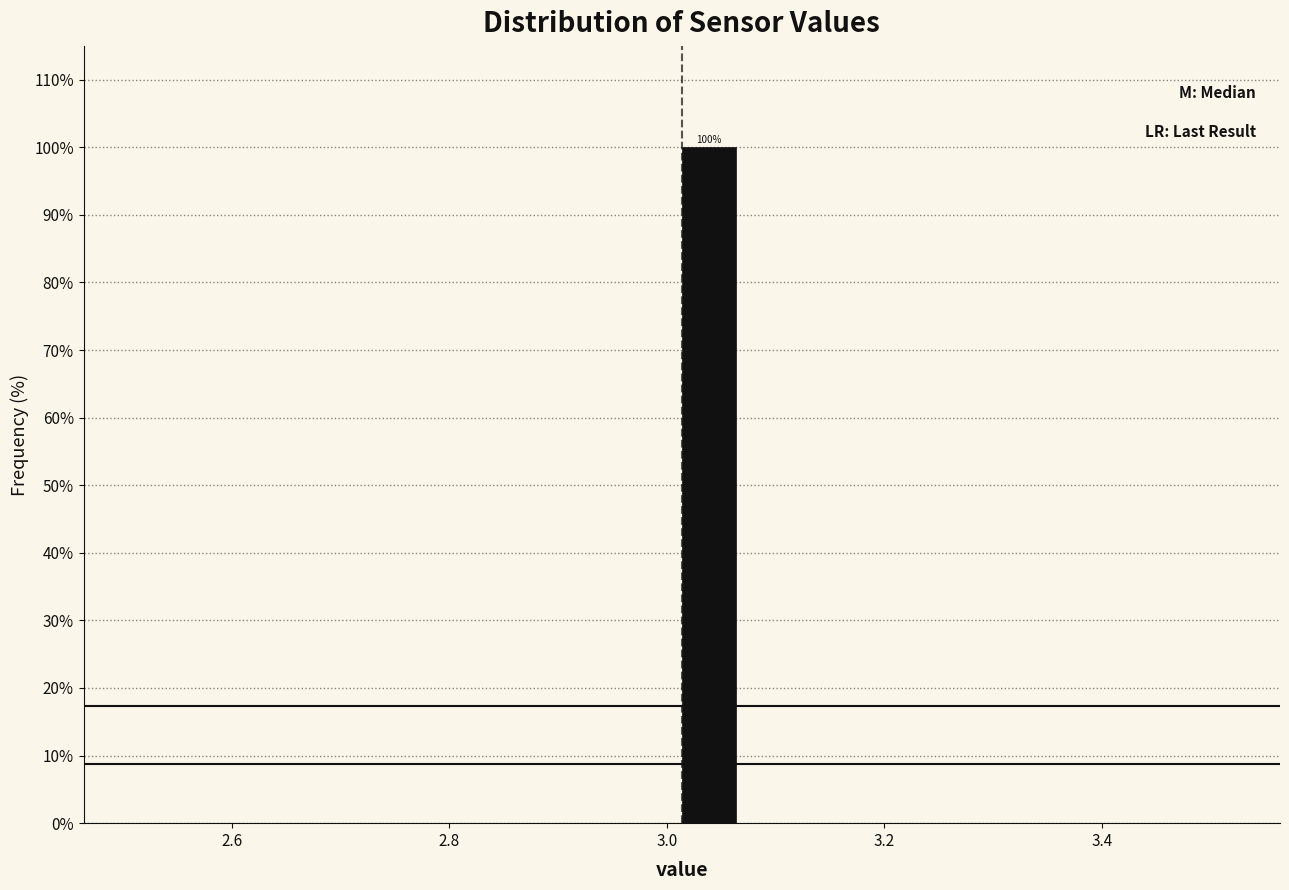

Around what value on the x-axis is the tallest bar? Give the approximate position of its centre, as read against the axis.

3.04